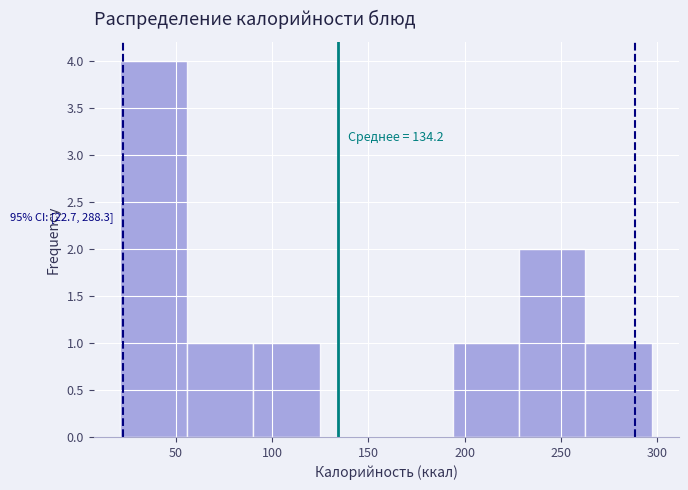

Which range on the x-axis has the tallest bar?

20 to 55